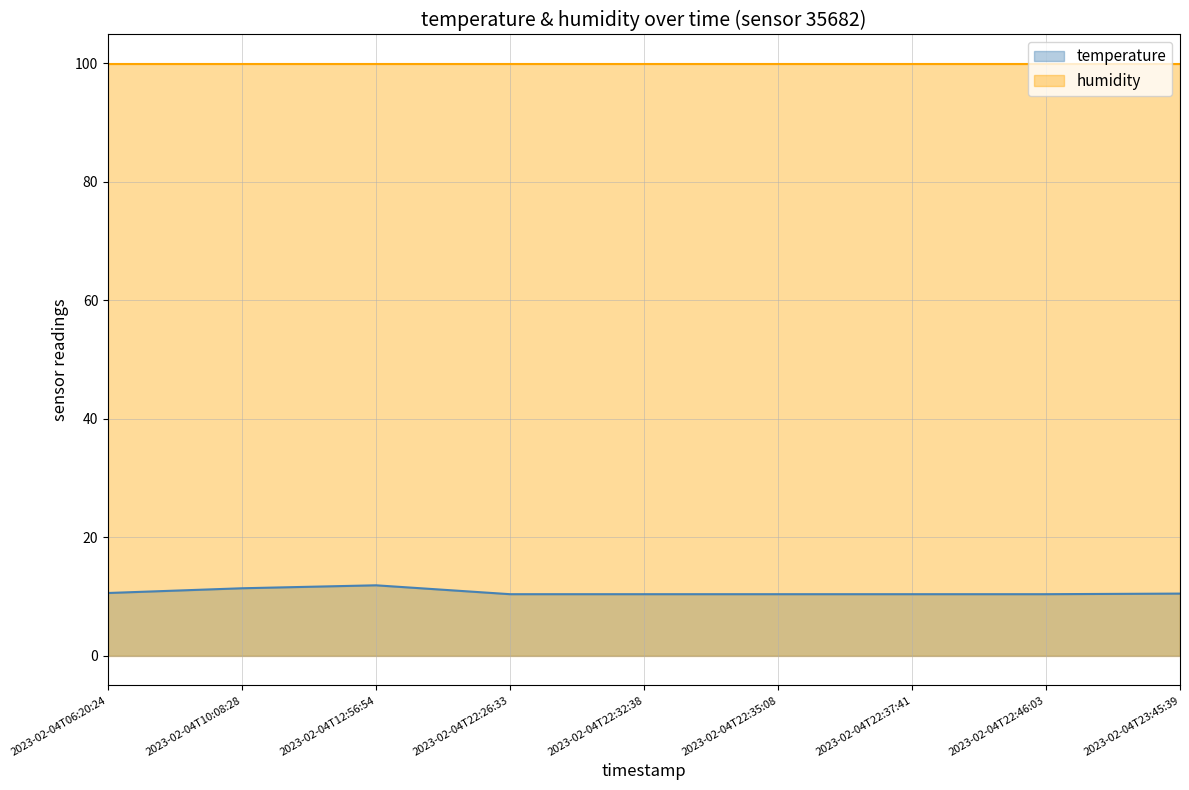

List the series in order of their overall mean, highest first.

humidity, temperature